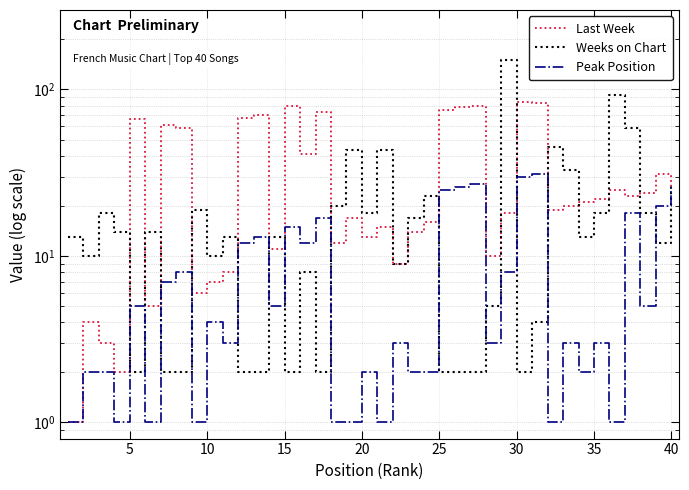

Reading left to right, extract all data points from this chart.

Last Week: 1	4	3	2	66	5	61	59	6	7	8	67	70	11	79	41	73	12	17	13	15	9	14	16	75	78	80	10	18	84	83	19	20	21	22	25	23	24	31	26
Weeks on Chart: 13	10	18	14	2	14	2	2	19	10	13	2	2	13	2	8	2	20	43	18	43	9	17	23	2	2	2	5	151	2	4	45	33	13	18	92	59	18	12	27
Peak Position: 1	2	2	1	5	1	7	8	1	4	3	12	13	5	15	12	17	1	1	2	1	3	2	2	25	26	27	3	8	30	31	1	3	2	3	1	18	5	20	26